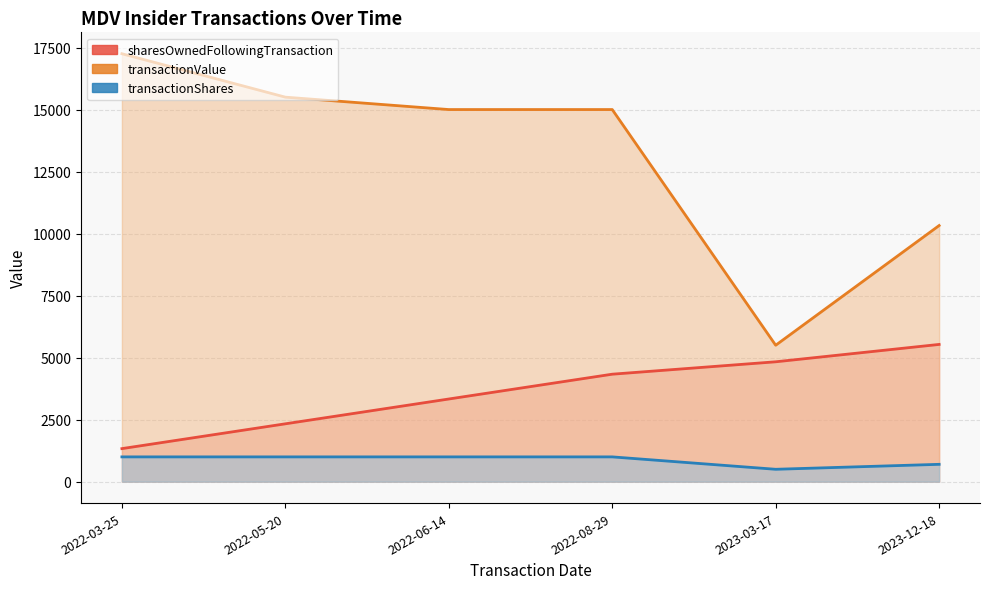

What is the label of the 1st point from the right?

2023-12-18